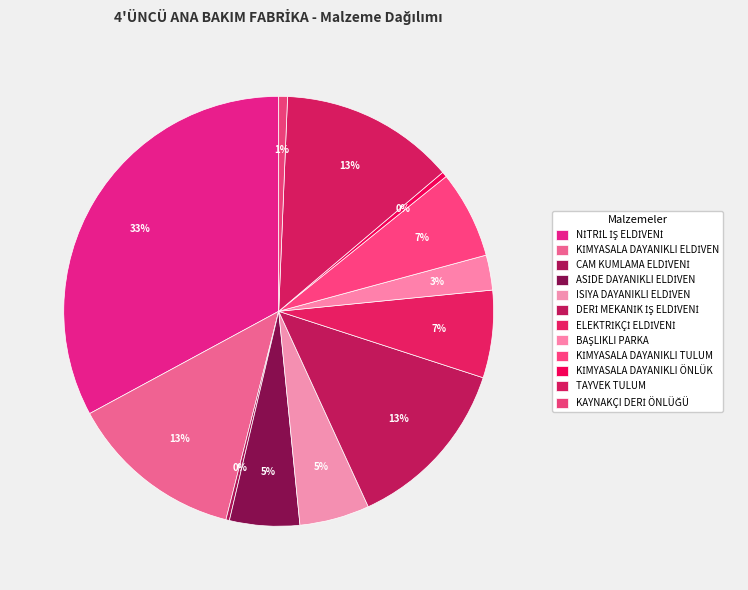

To the nearest percent, what percentage of the pie is ELEKTRİKÇİ ELDİVENİ?

7%